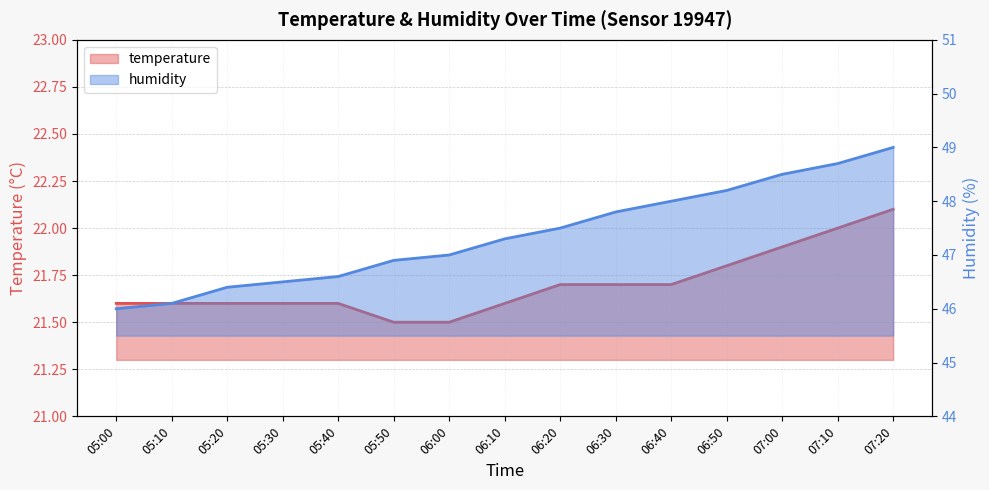

The humidity series shows 23.3 at 05:50. True or false?

False